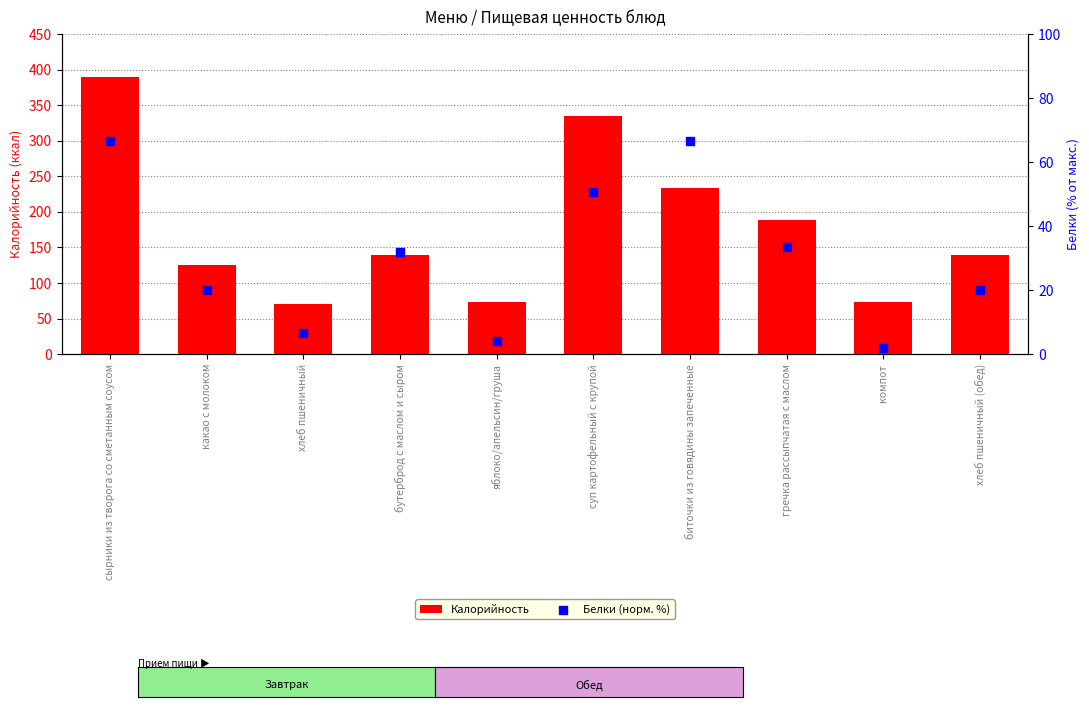

What is the total value across all series at компот?

76.0